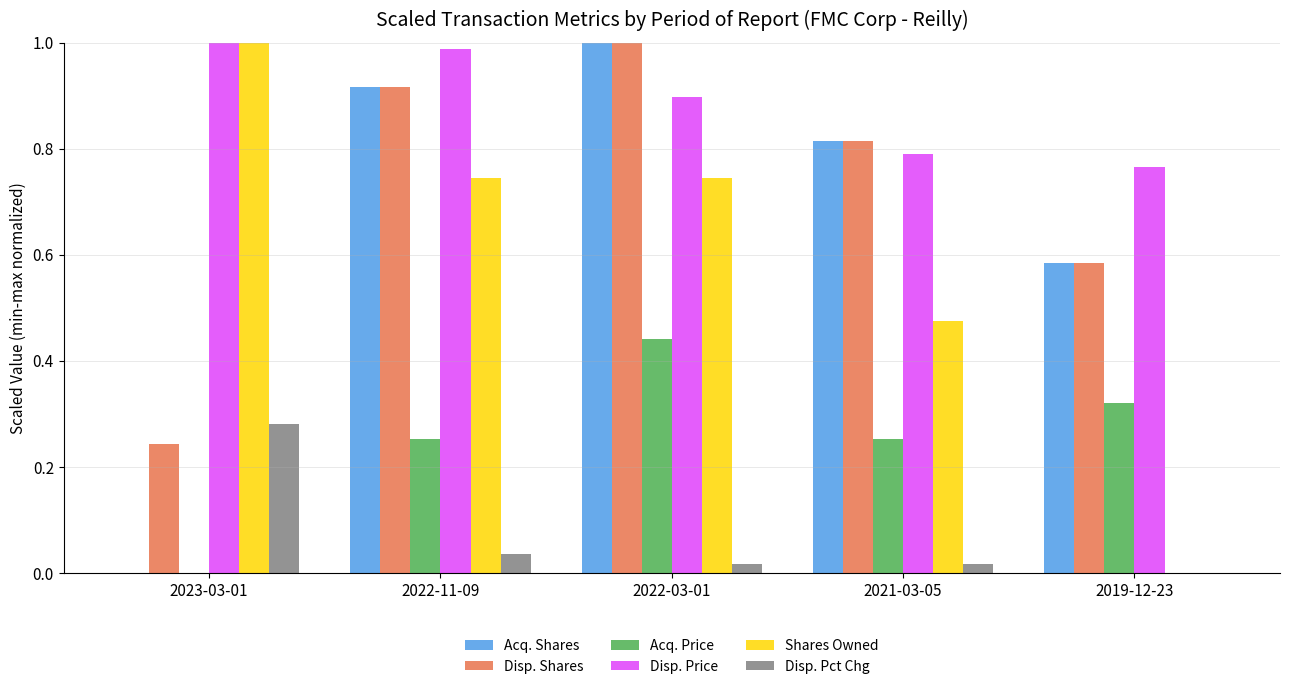

The Disp. Price series shows 0.7 at 2022-11-09. True or false?

False